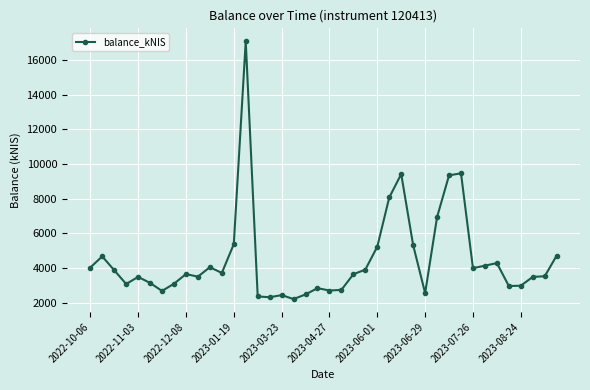

What is the value of the 21st point from the left?

2694.9